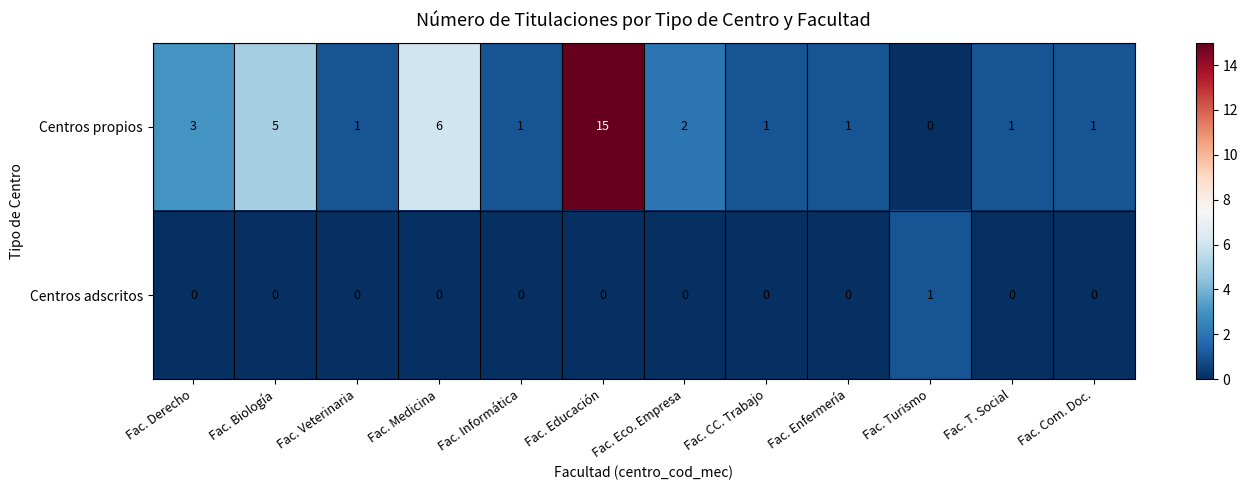

At which category does the chart reach its peak across all series?

Fac. Educación